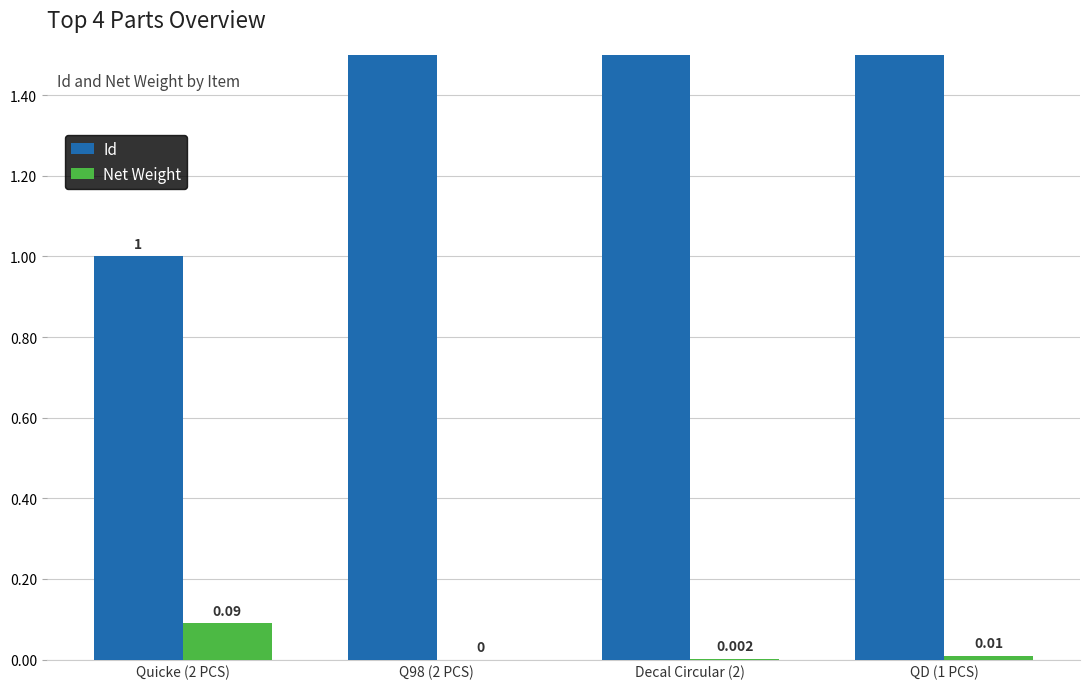

Which category has the lowest value in the Net Weight series?

Q98 (2 PCS)